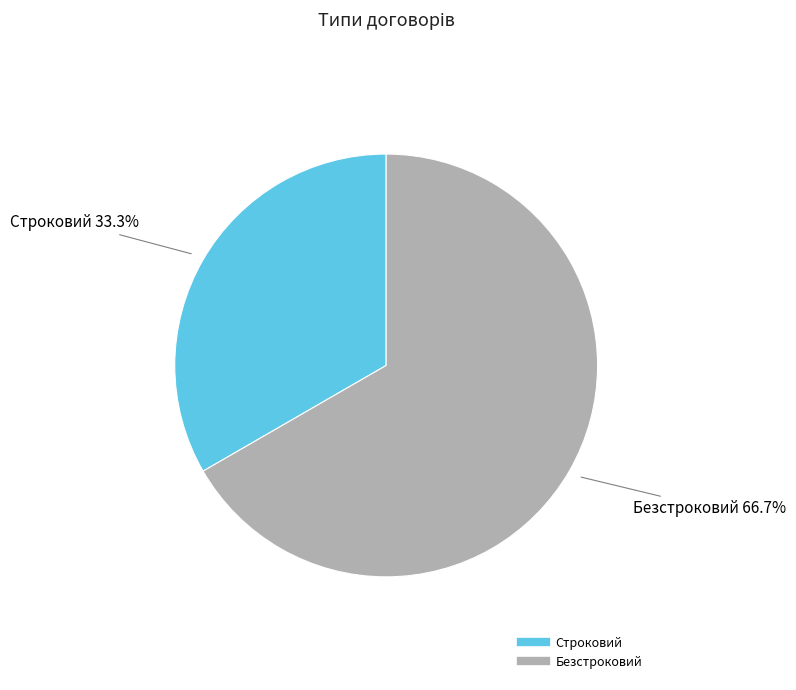

To the nearest percent, what portion does Строковий represent?

33%